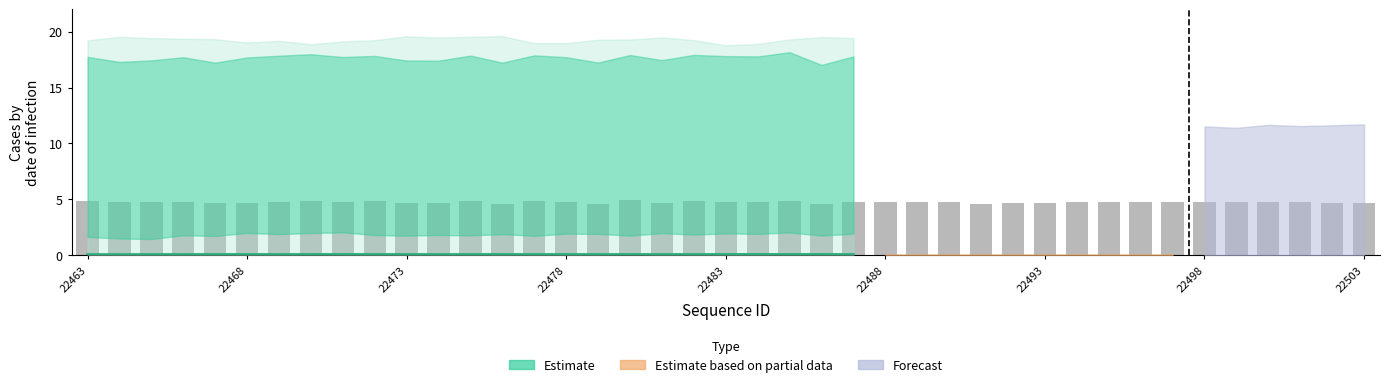

Does the chart contain stacked bars?

No